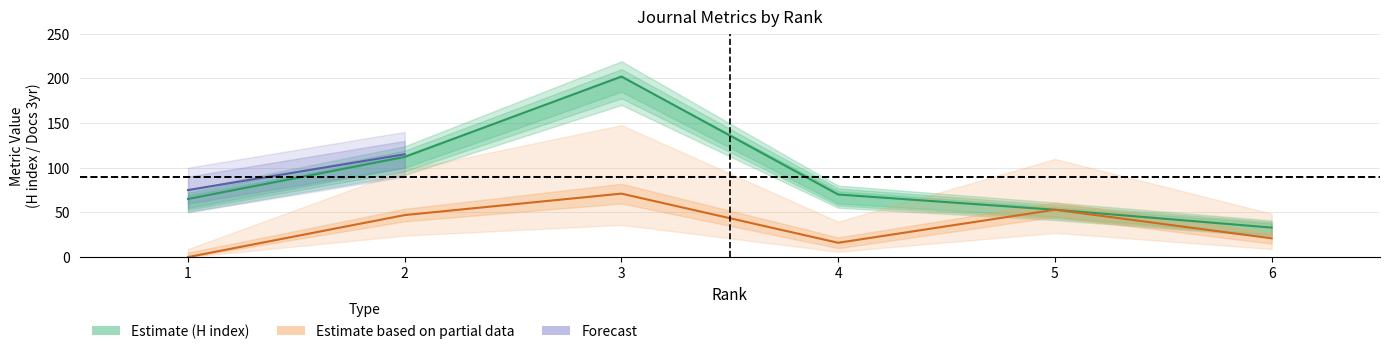

Which has a higher value, 4 or 1?

4